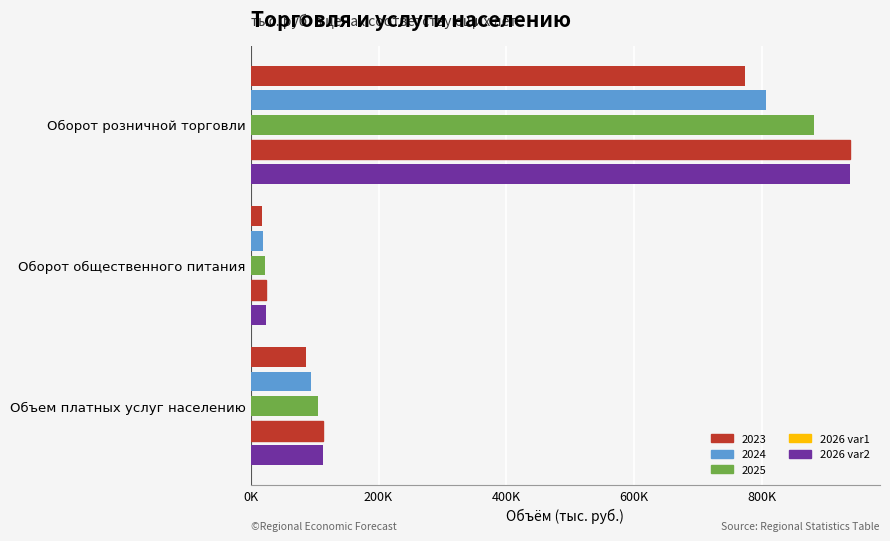

At how many categories does at least one series exceed 101251?

2